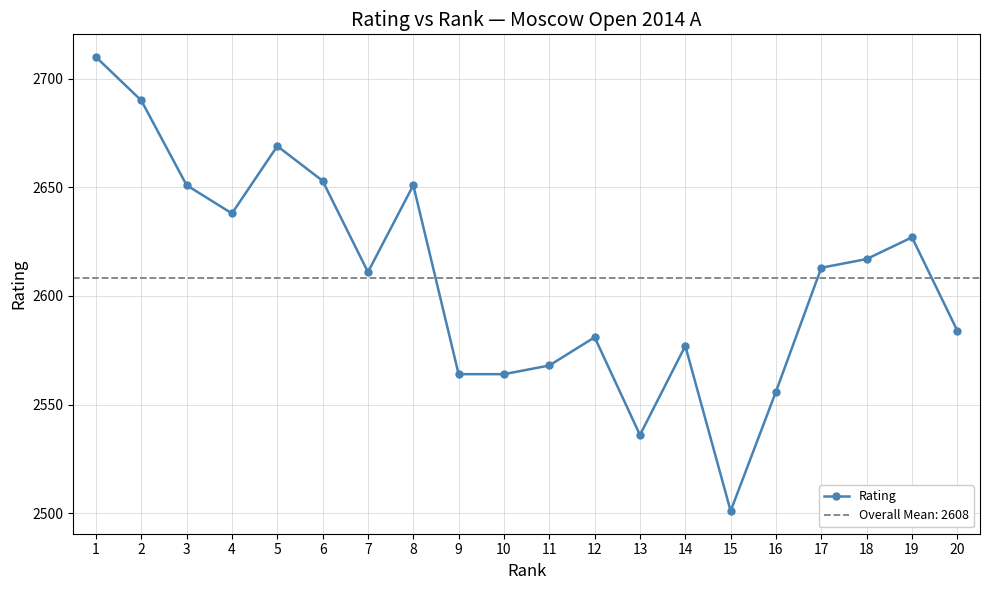

What is the sum of the values at 5 and 9?

5233